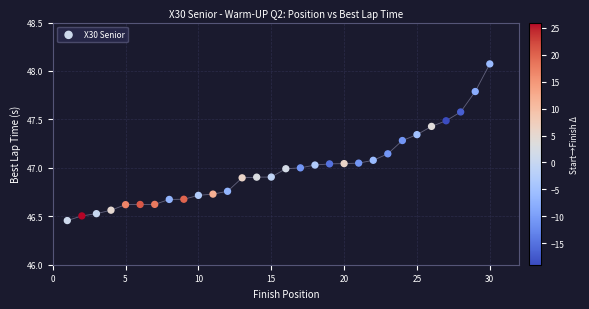

What is the range of X values (max minus min)?

29.0